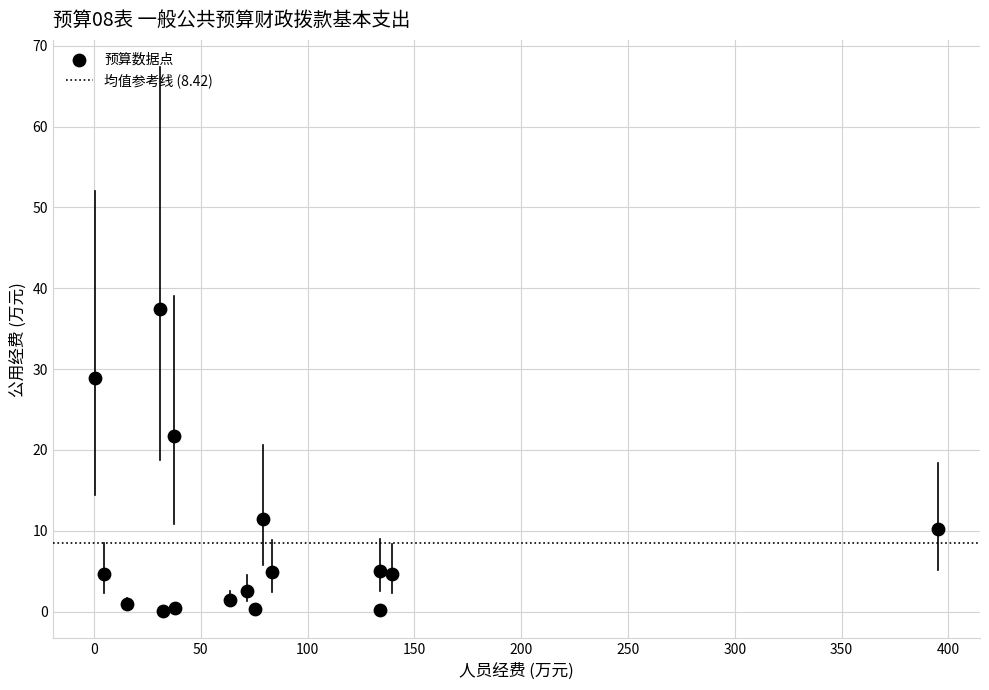

What is the range of Y values (max minus min)?

37.3